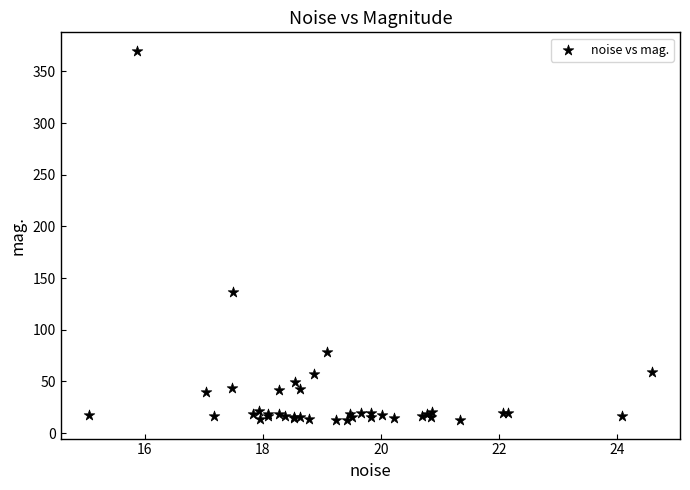

What Y value in the scatter plot is closest to 191?

136.8